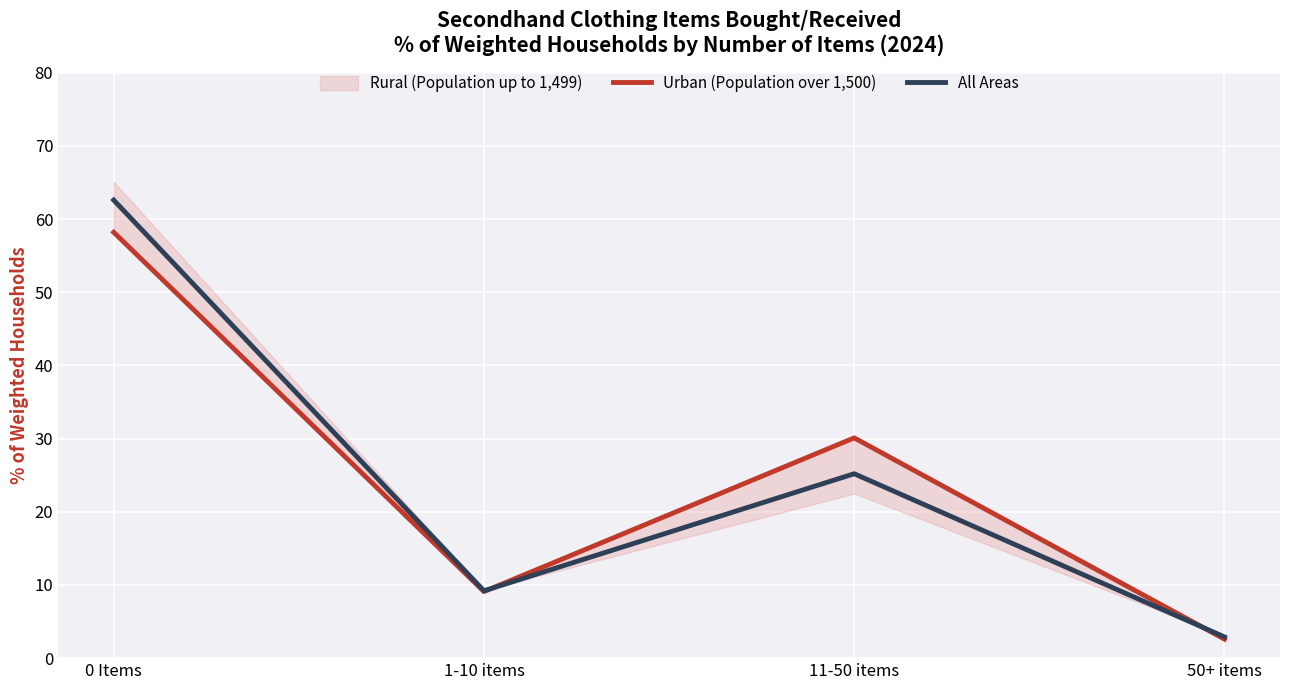

How many lines are shown in the chart?

2